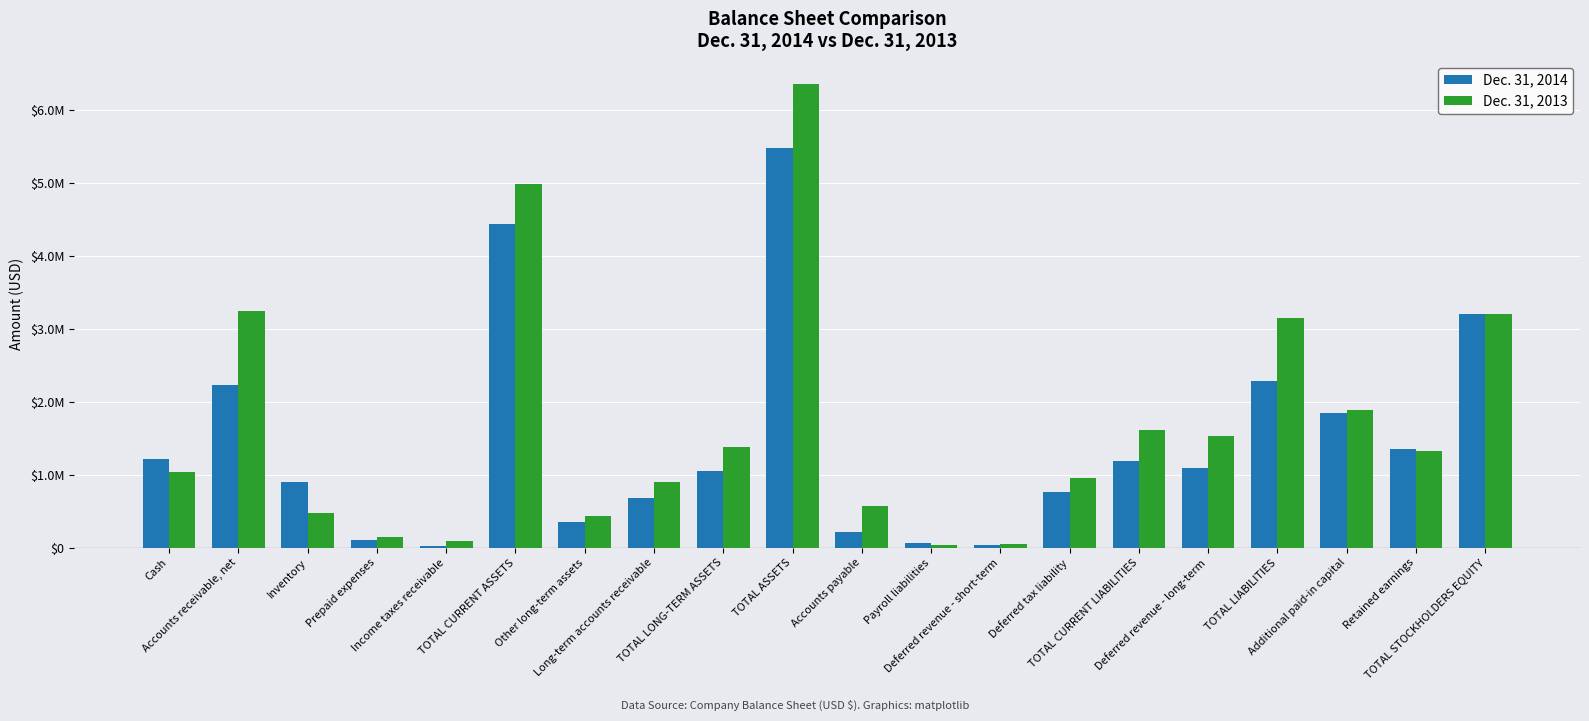

Rank the series by their maximum value, from lowest to highest.

Dec. 31, 2014, Dec. 31, 2013